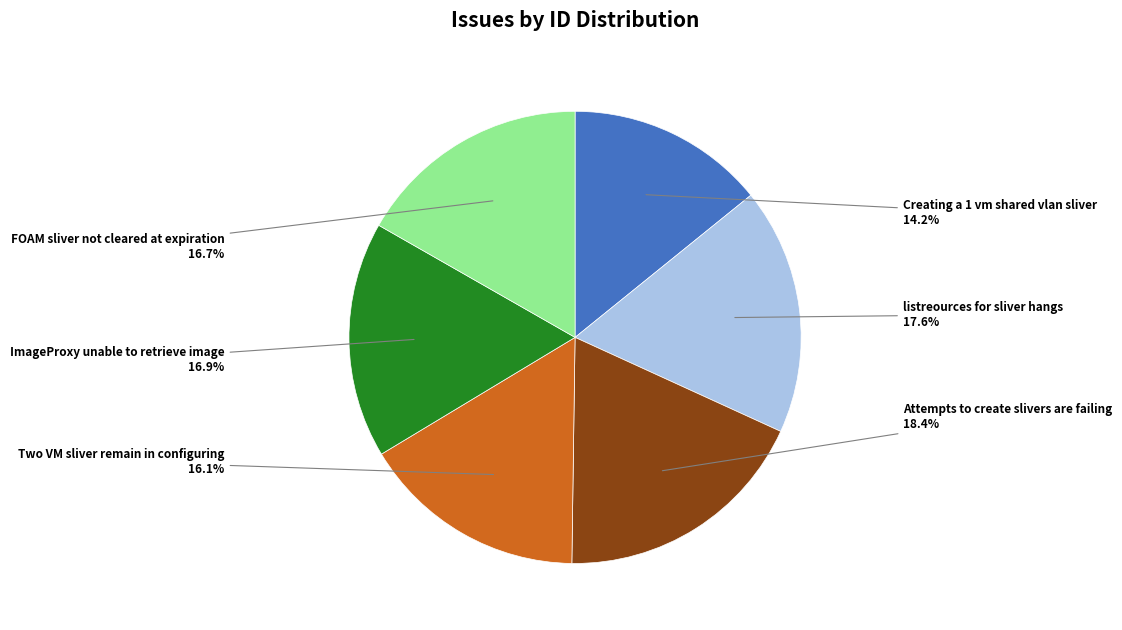

How many segments does this pie chart have?

6